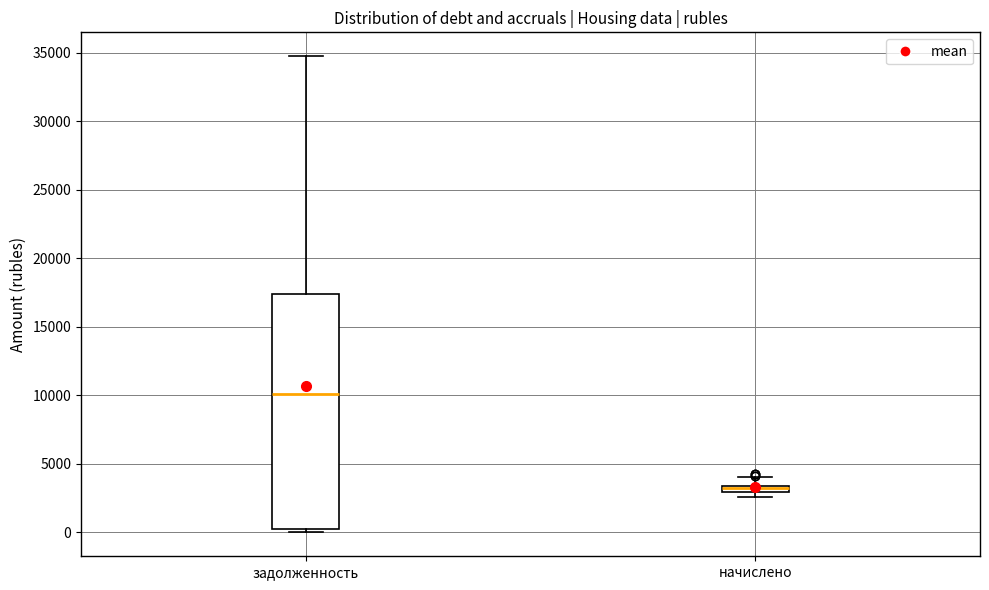

Where does the upper whisker of the box for начислено end on the y-axis? The values are not printed on the chart, so give them approximately, as read against the axis.

4000